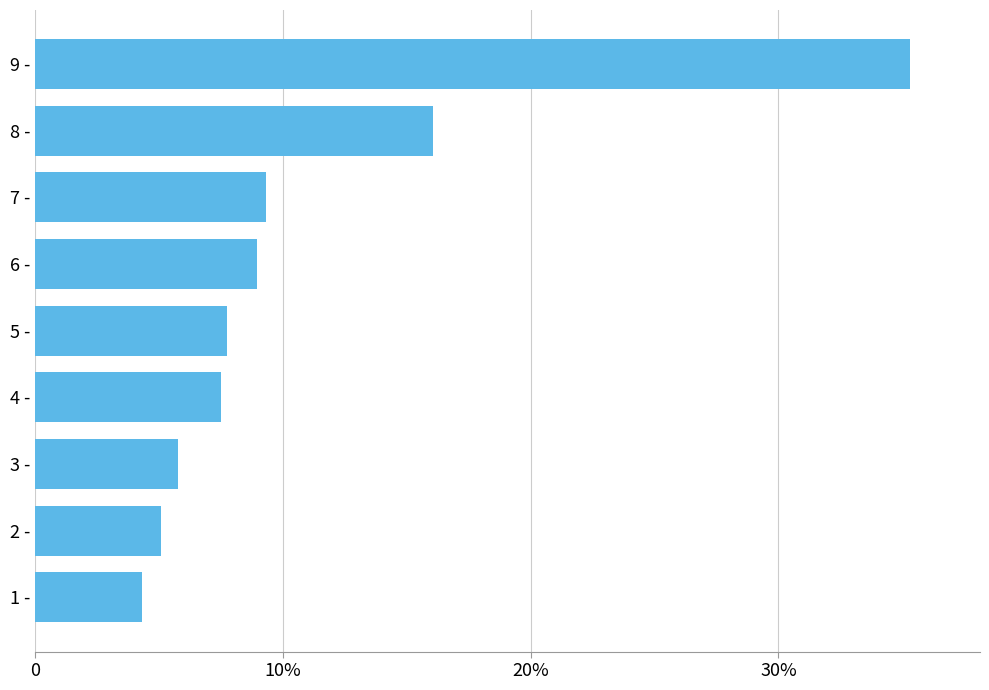

What is the difference between the maximum and minimum values?

31.0